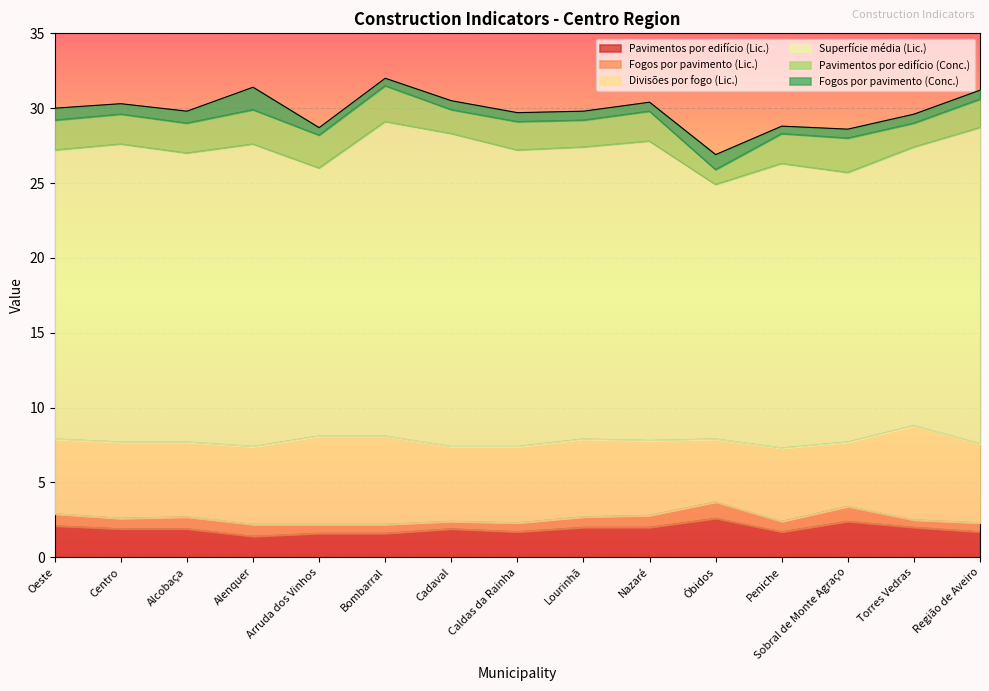

Which series changed the most between Centro and Bombarral?

Superfície média (Lic.)